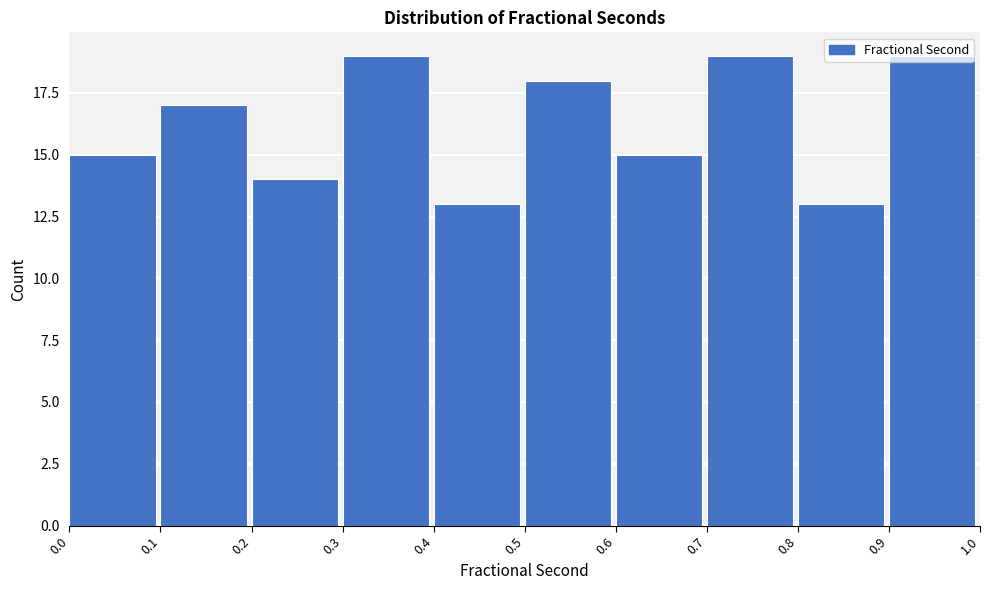

Reading left to right, transcribe this chart: for each bar, give the range it covers on the x-axis and its height. The values are not printed on the chart, so give them approximately, as read against the axis.

0.0 to 0.1: 15
0.1 to 0.2: 17
0.2 to 0.3: 14
0.3 to 0.4: 19
0.4 to 0.5: 13
0.5 to 0.6: 18
0.6 to 0.7: 15
0.7 to 0.8: 19
0.8 to 0.9: 13
0.9 to 1.0: 19